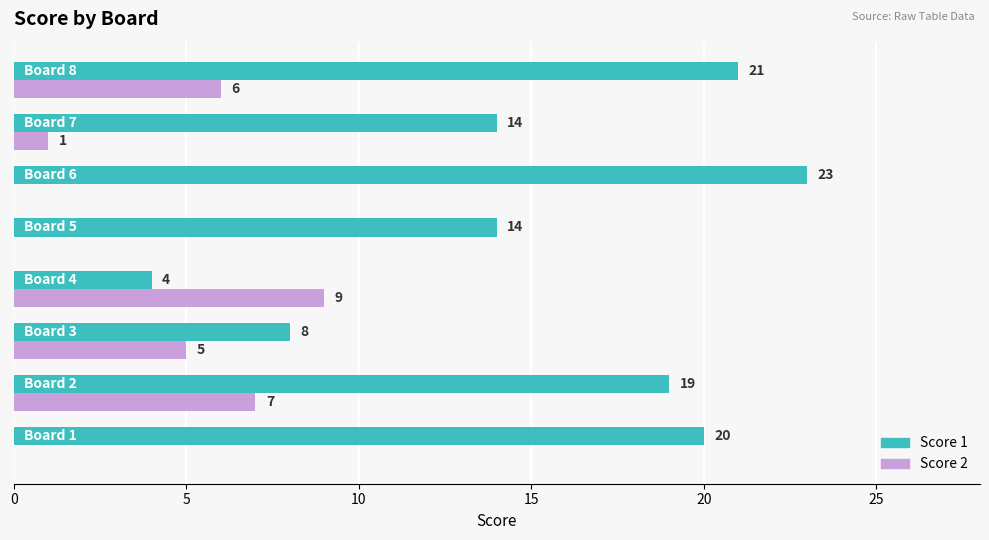

Which series has the largest total across all categories?

Score 1